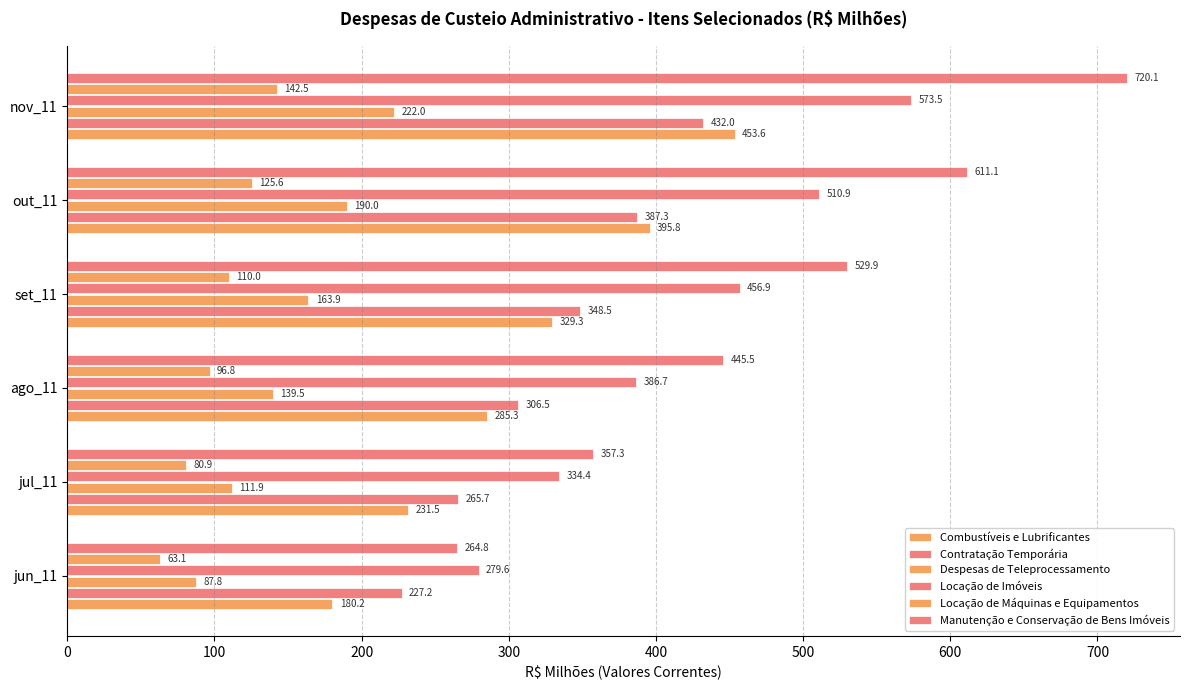

What is the greatest value displayed?

720.1